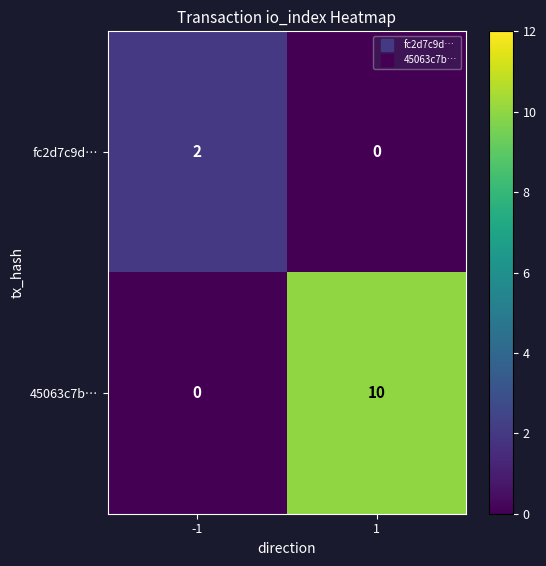

The fc2d7c9d… series shows 0 at 1. True or false?

True